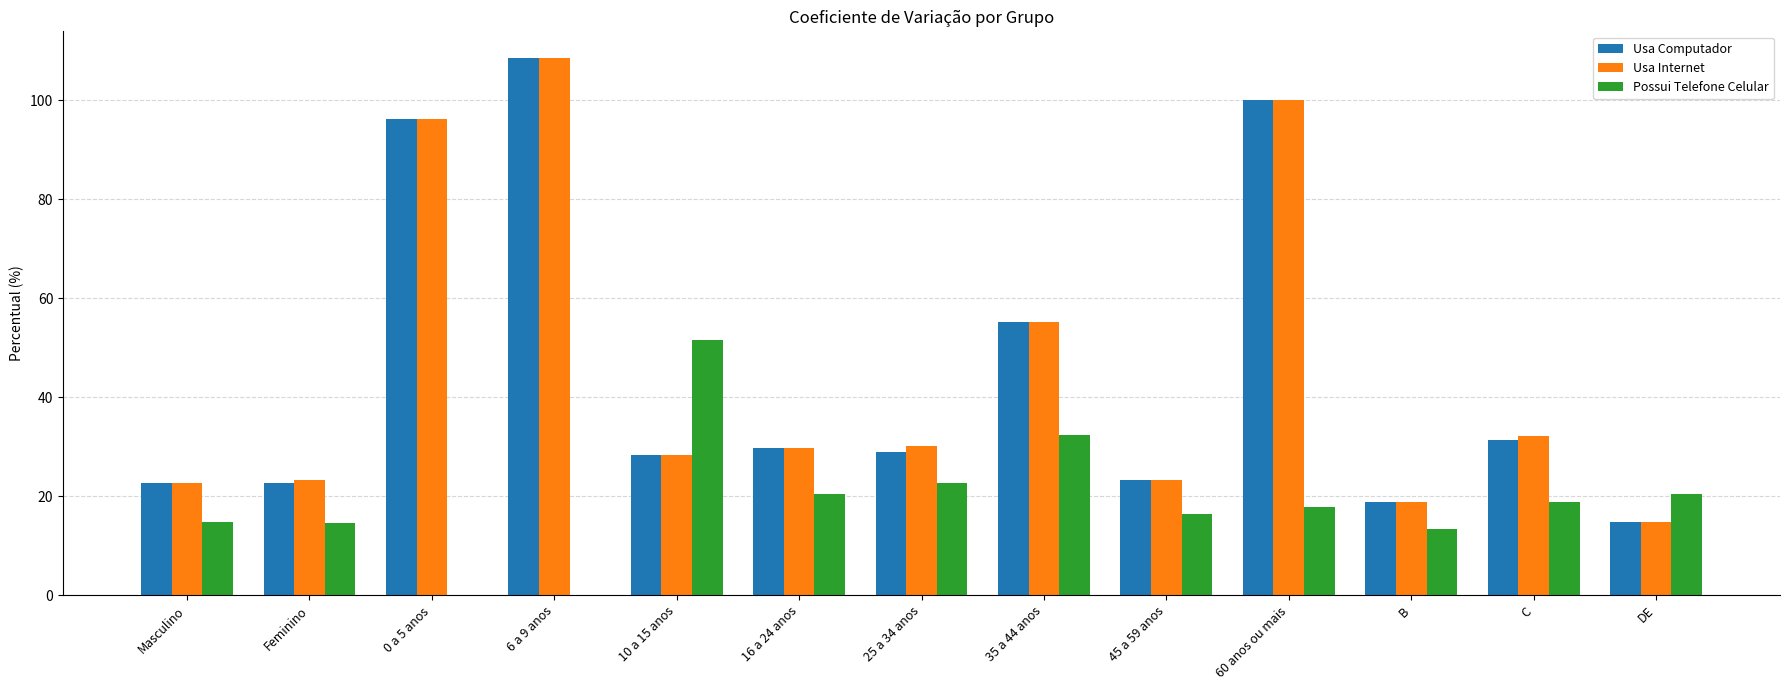

At which label is Possui Telefone Celular closest to 25?

25 a 34 anos